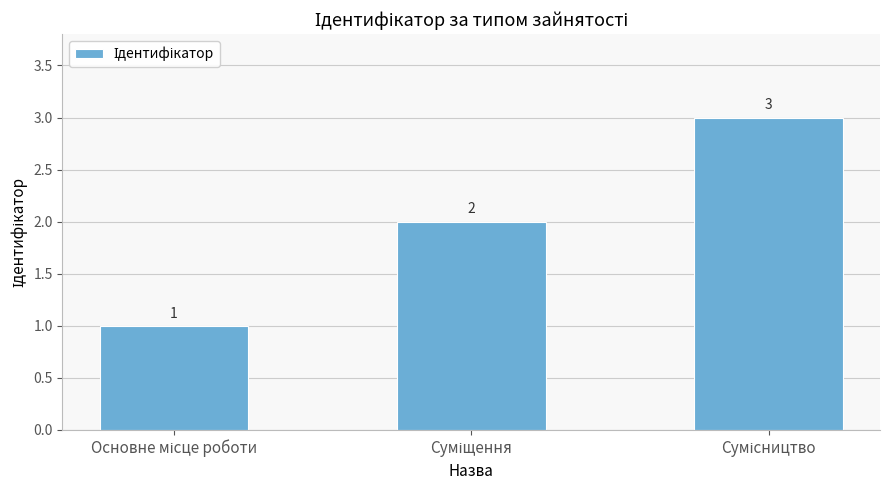

What is the value of the 1st bar from the left?

1